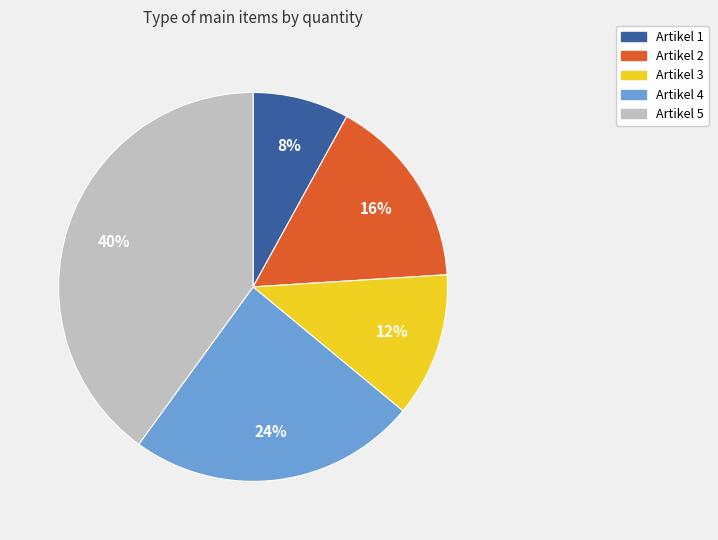

What percentage is the Artikel 5 slice, to the nearest percent?

40%